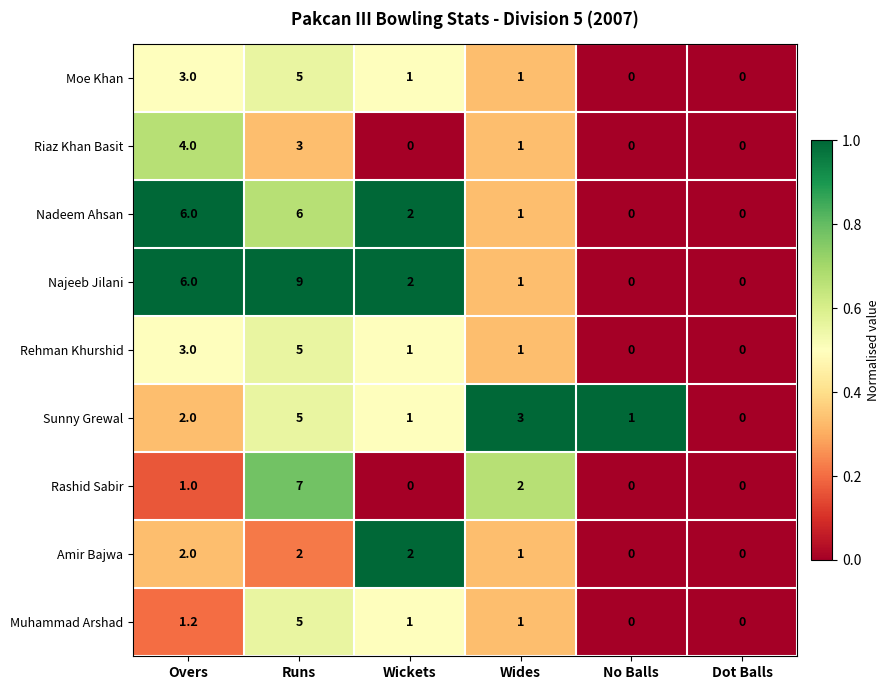

Which series has the largest total across all categories?

Najeeb Jilani